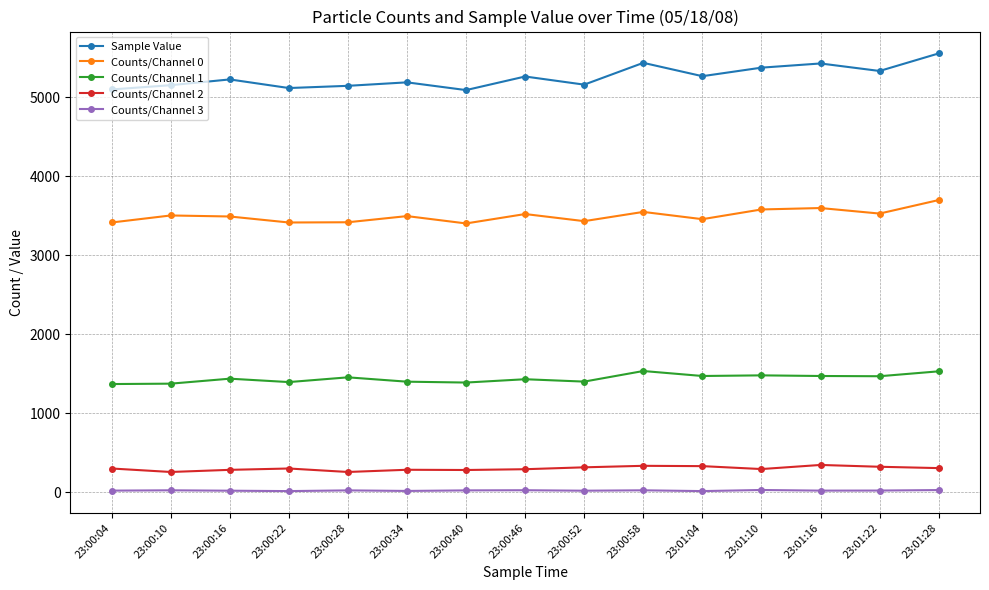

What is the maximum value shown in the chart?

5552